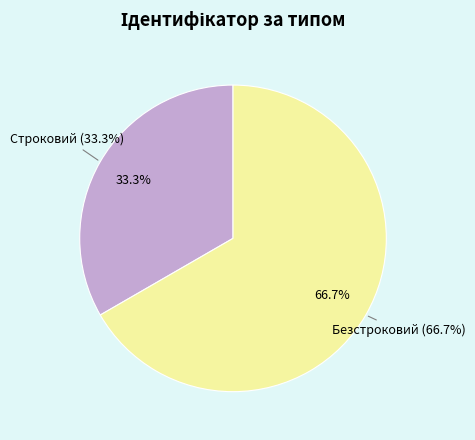

What percentage is the Безстроковий slice, to the nearest percent?

67%